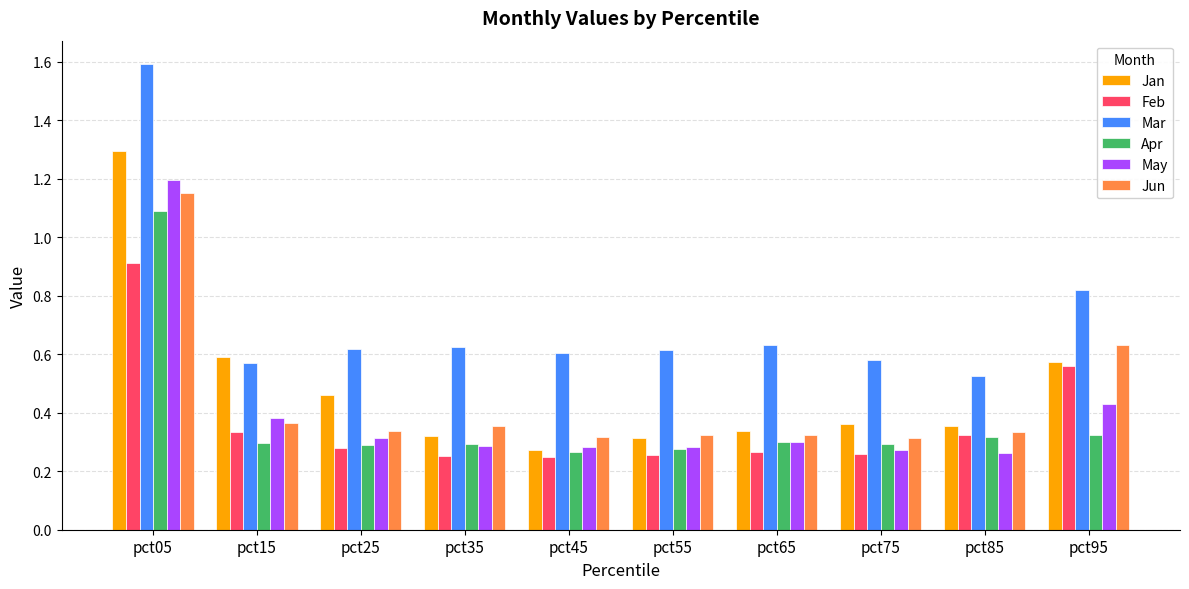

How many groups of bars are there?

10